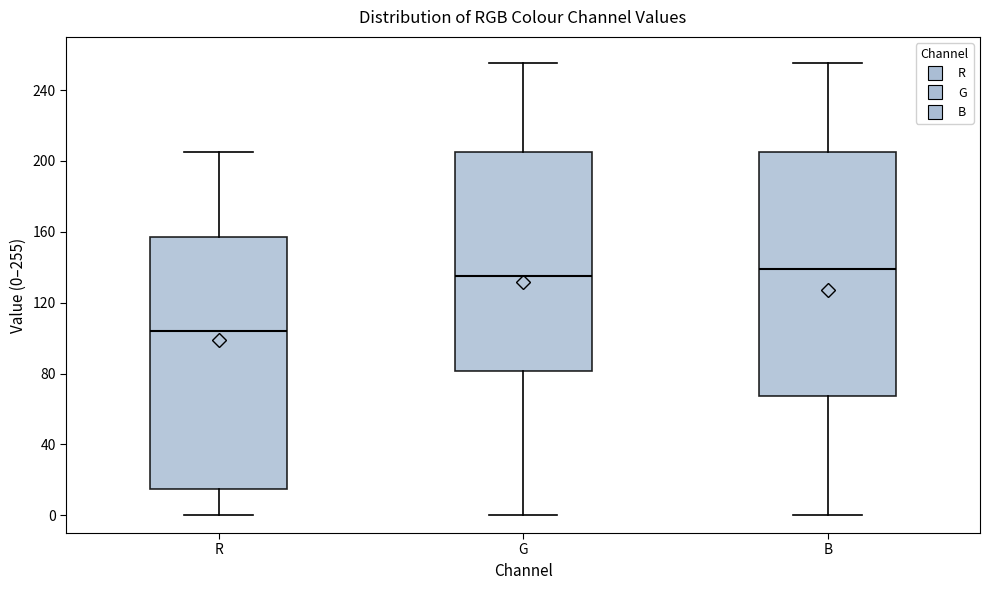

Reading left to right, read every box against the y-axis: the position of its median line, the range the box covers, and the ends of its whiskers. The values are not printed on the chart, so give them approximately, as read against the axis.

R: median 105, box 15 to 155, whiskers 0 to 205
G: median 135, box 80 to 205, whiskers 0 to 255
B: median 140, box 65 to 205, whiskers 0 to 255